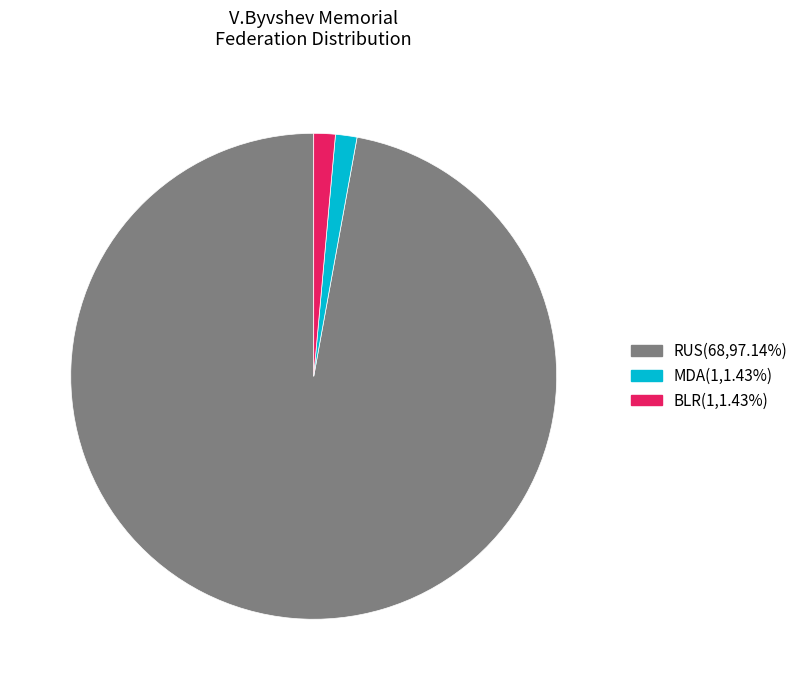

Which category has the biggest portion of the pie?

RUS